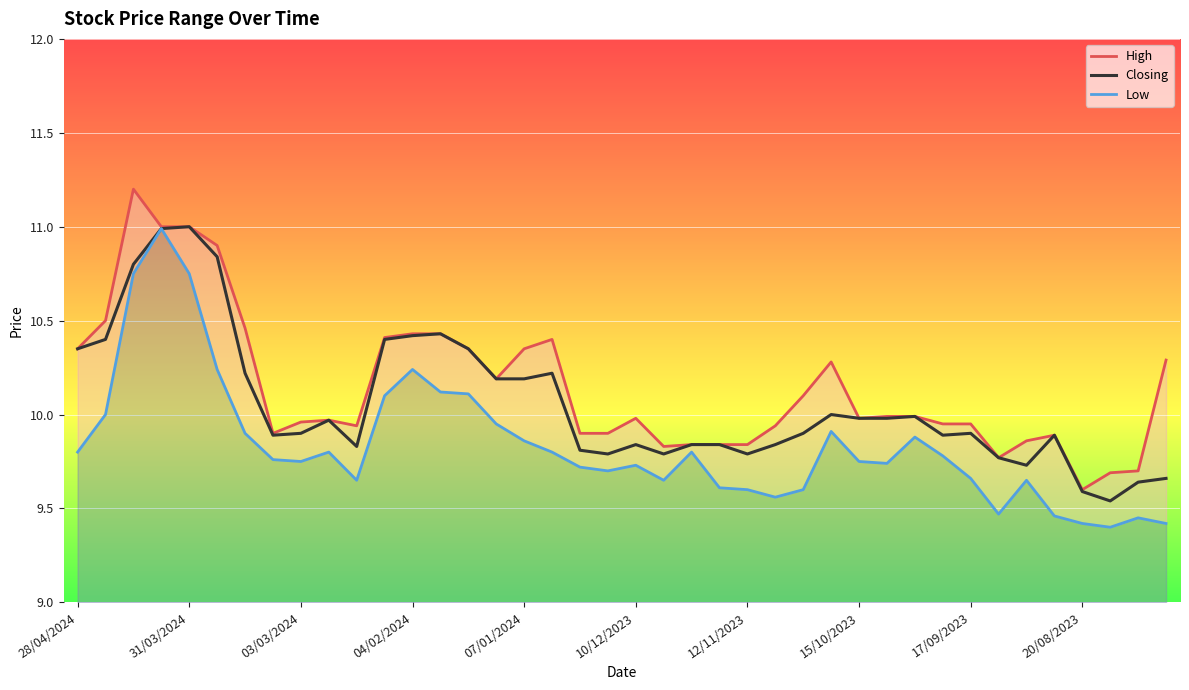

What is the maximum value for Closing?

11.0